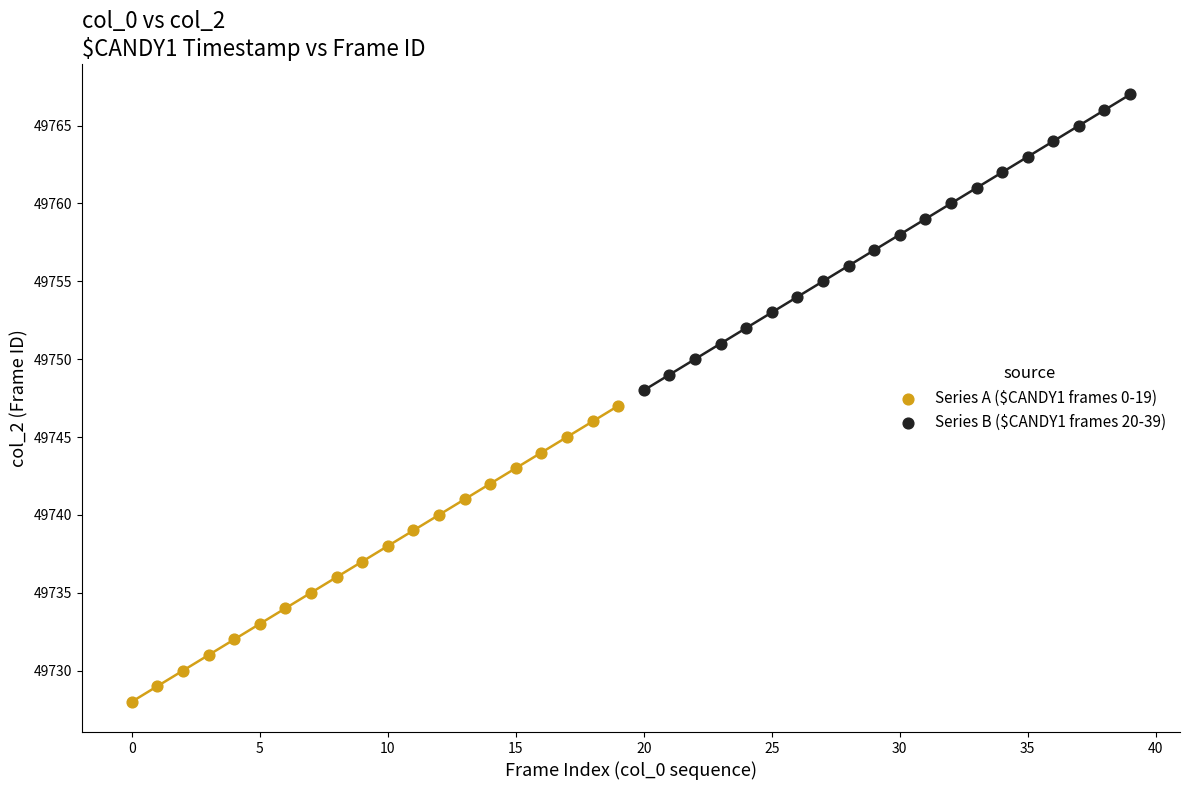

Which series reaches the maximum Y coordinate?

Series B ($CANDY1 frames 20-39)